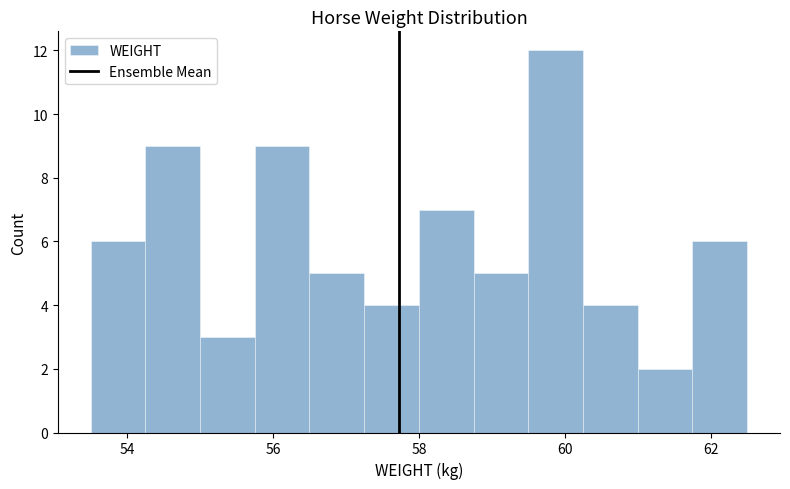

Read against the x-axis, roughly where is the centre of the tallest bar?

59.8